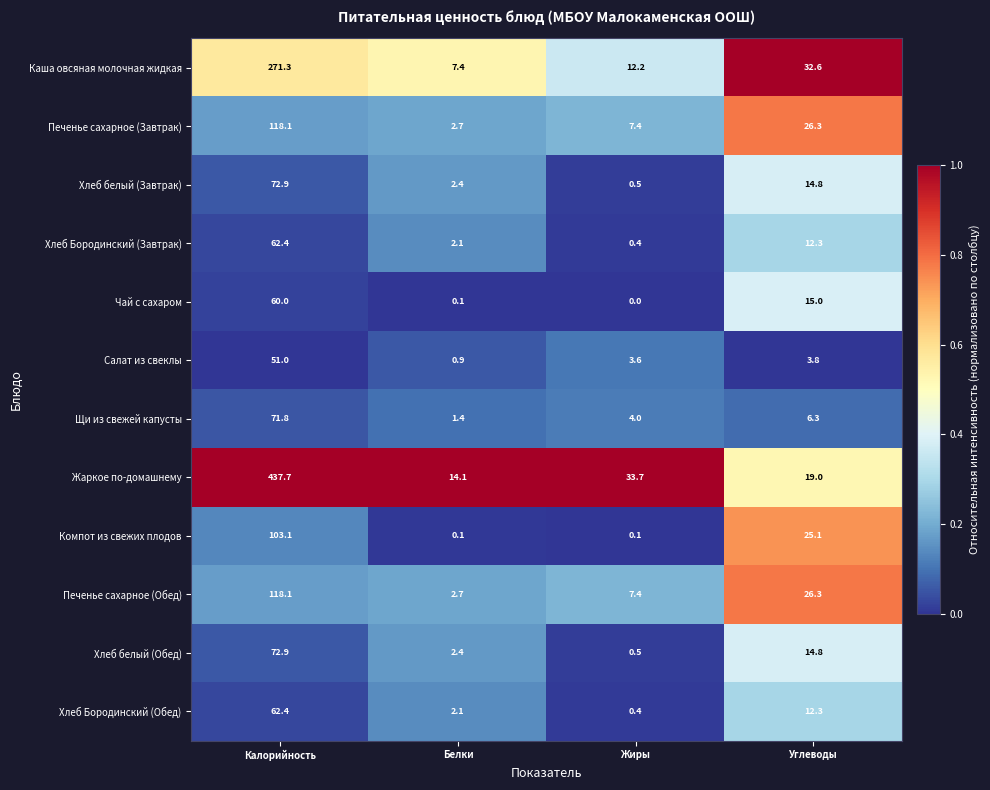

What is the average value of the Компот из свежих плодов series?

32.1